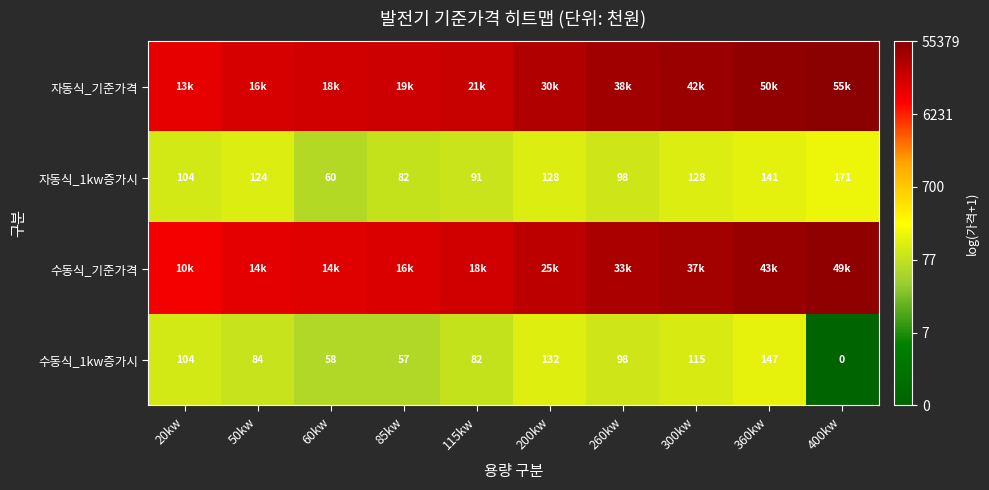

Rank the series at 400kw from highest to lowest value.

자동식_기준가격, 수동식_기준가격, 자동식_1kw증가시, 수동식_1kw증가시